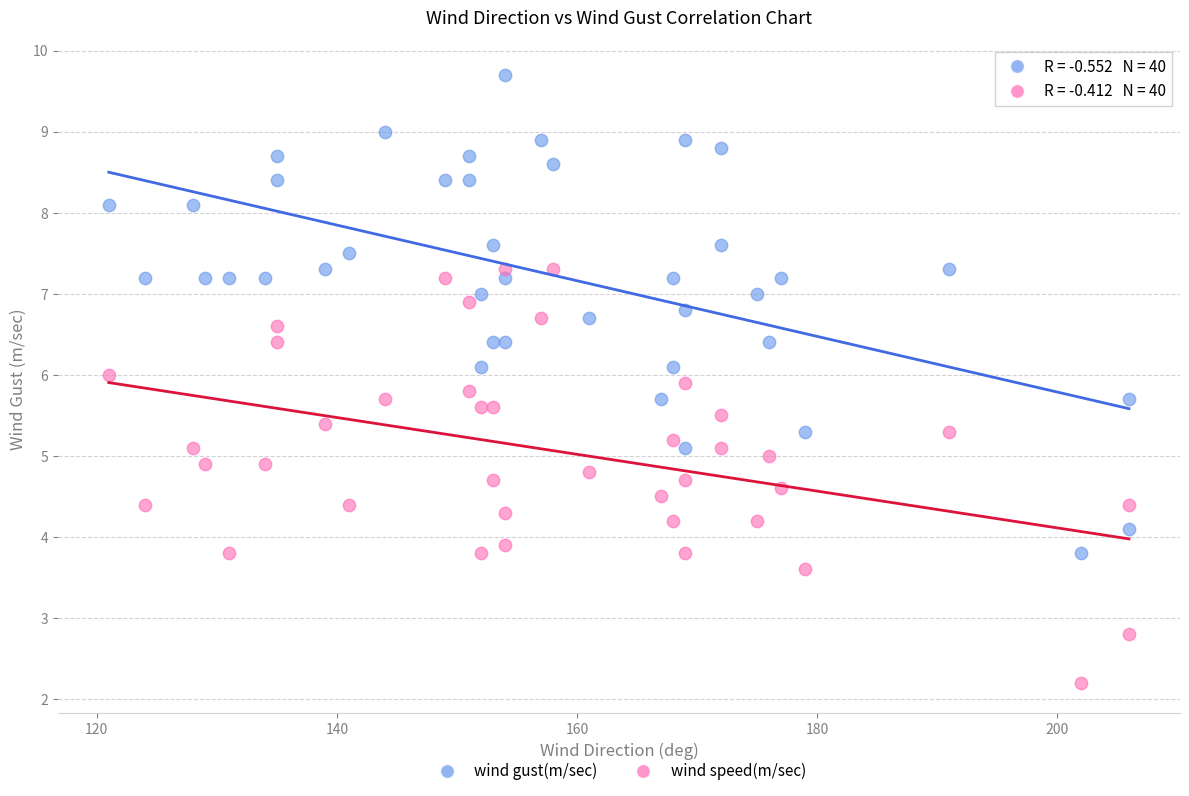

Which series has the largest Y range (max minus min)?

wind gust(m/sec)